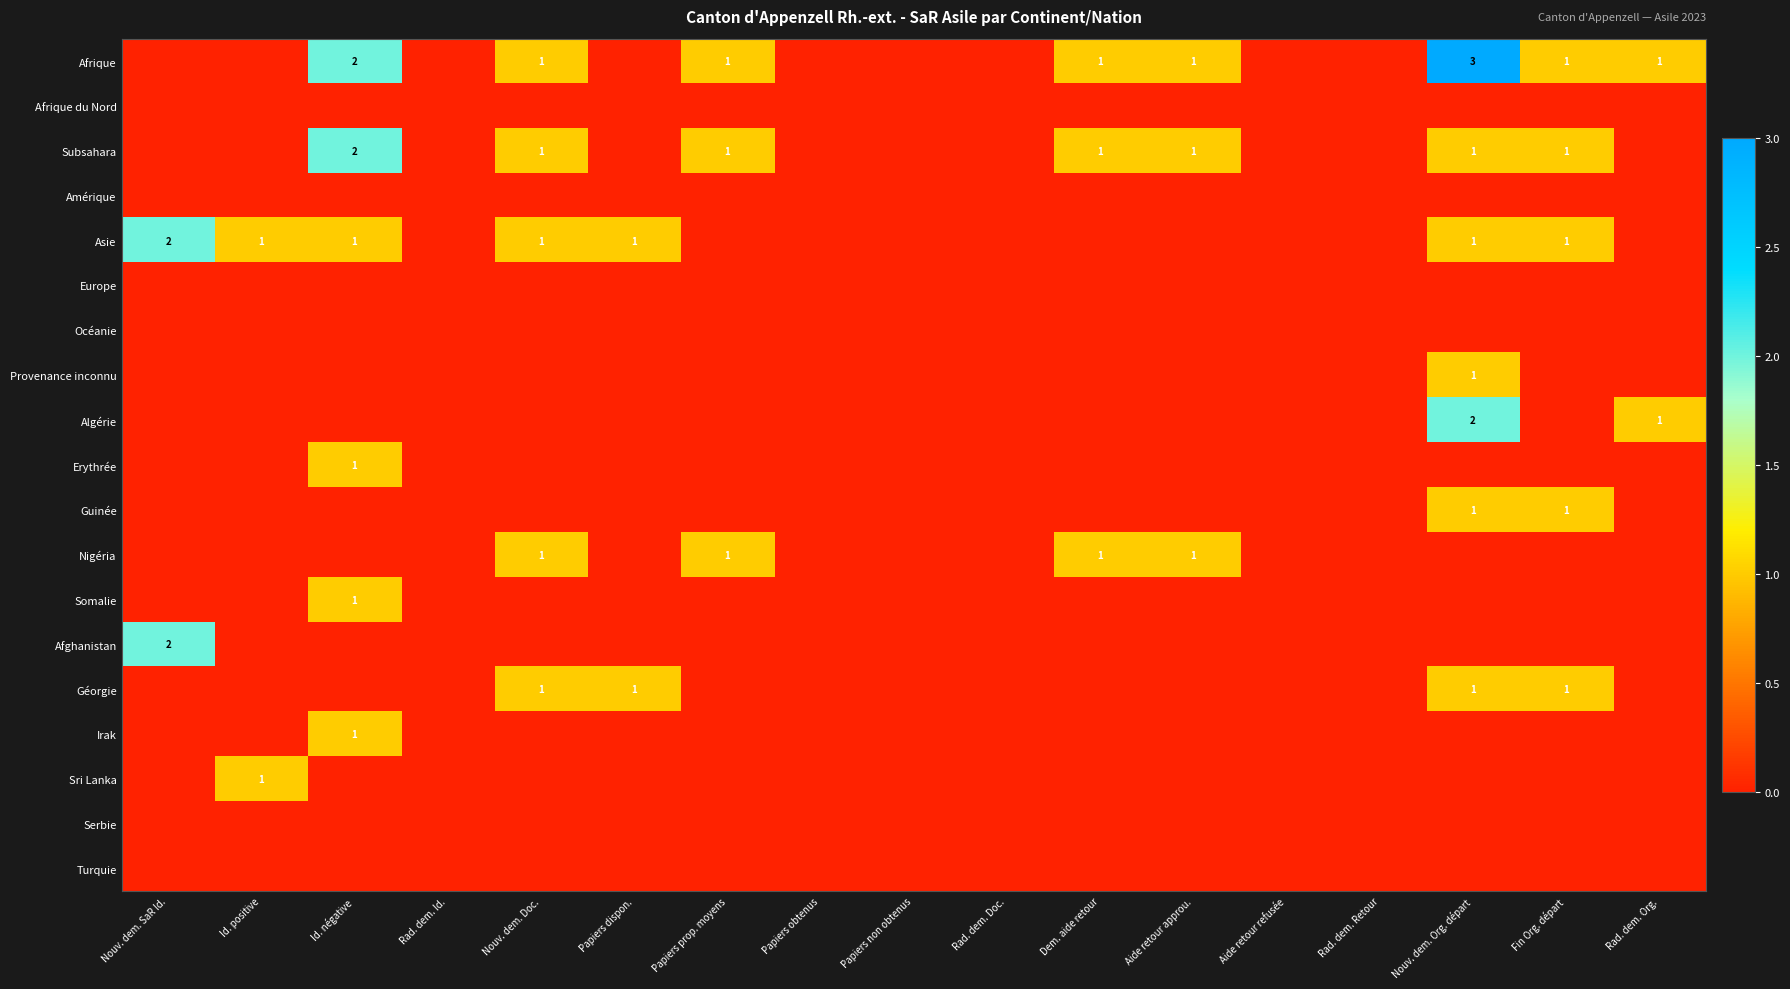

What is the sum of all Provenance inconnu values?

1